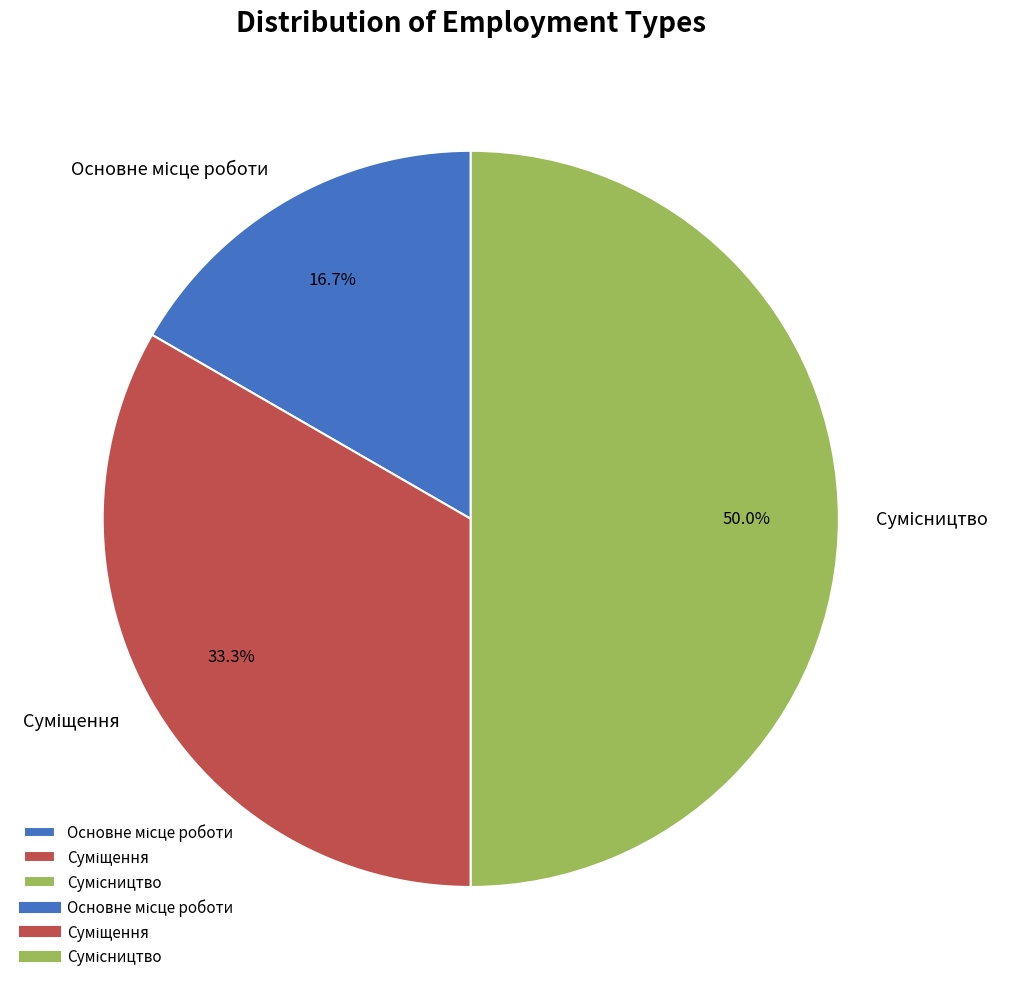

Count the number of slices in the pie.

3